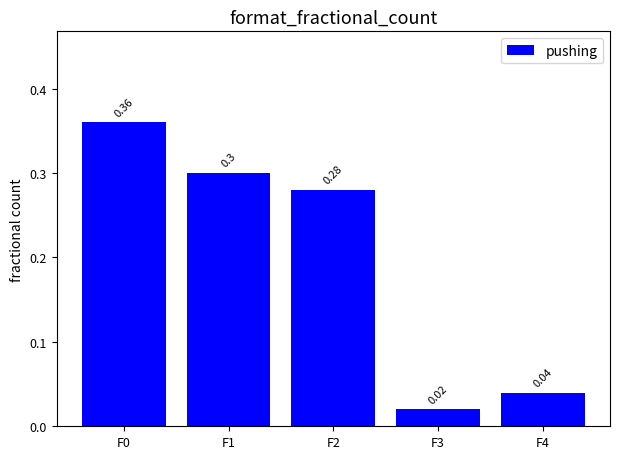

What is the sum of the values at F2 and F1?

0.6